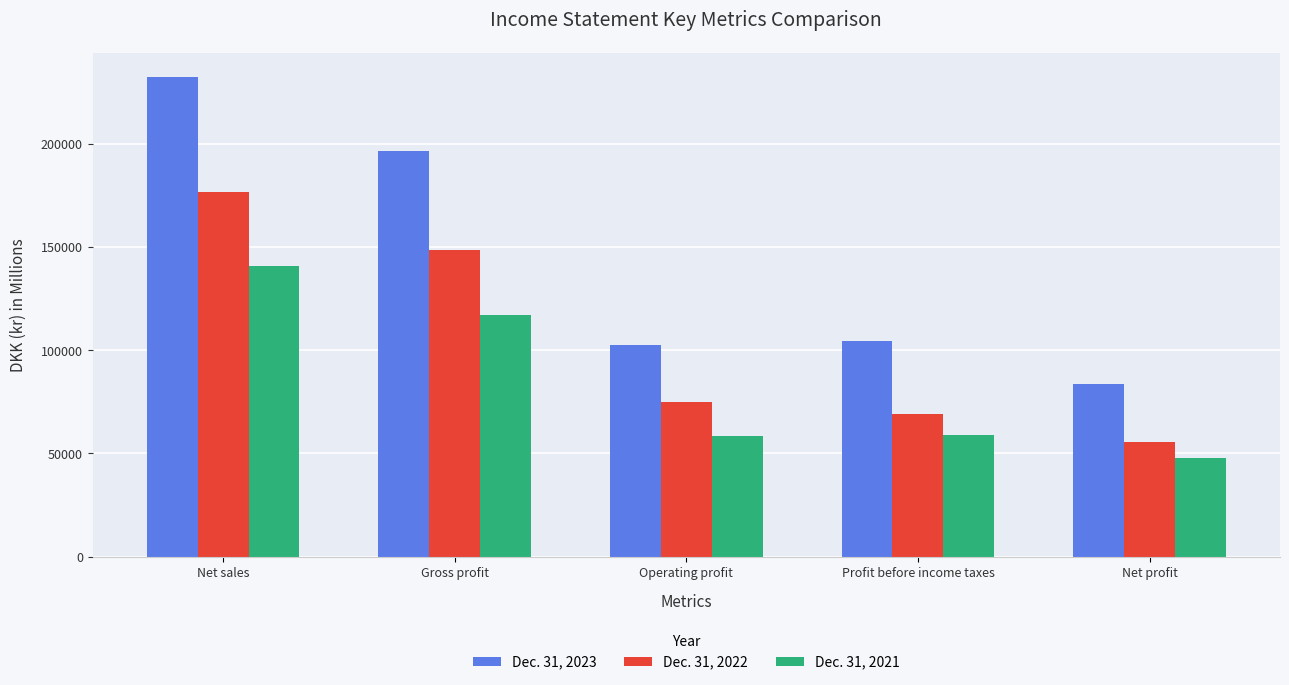

Which label corresponds to the largest value in the chart?

Net sales